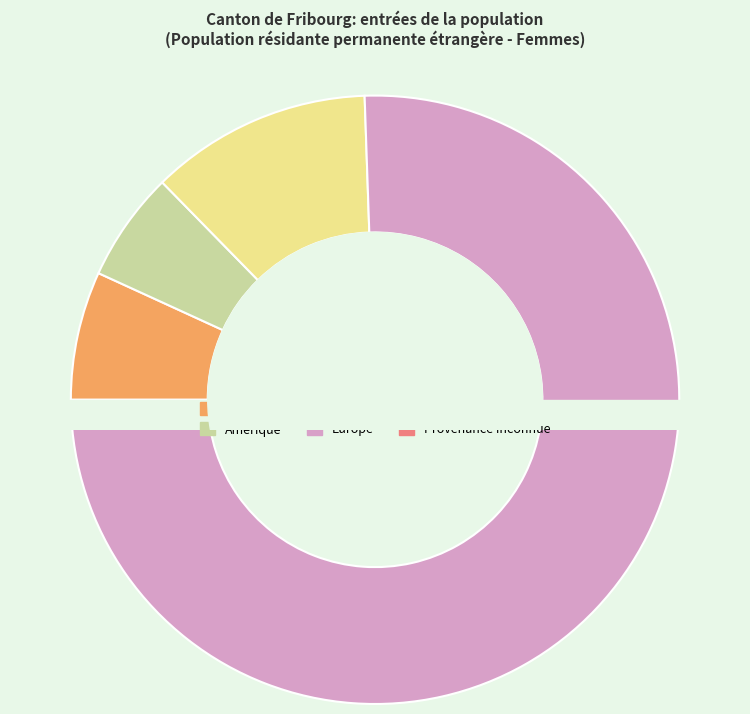

What is the change in value from Afrique to Océanie?

-176